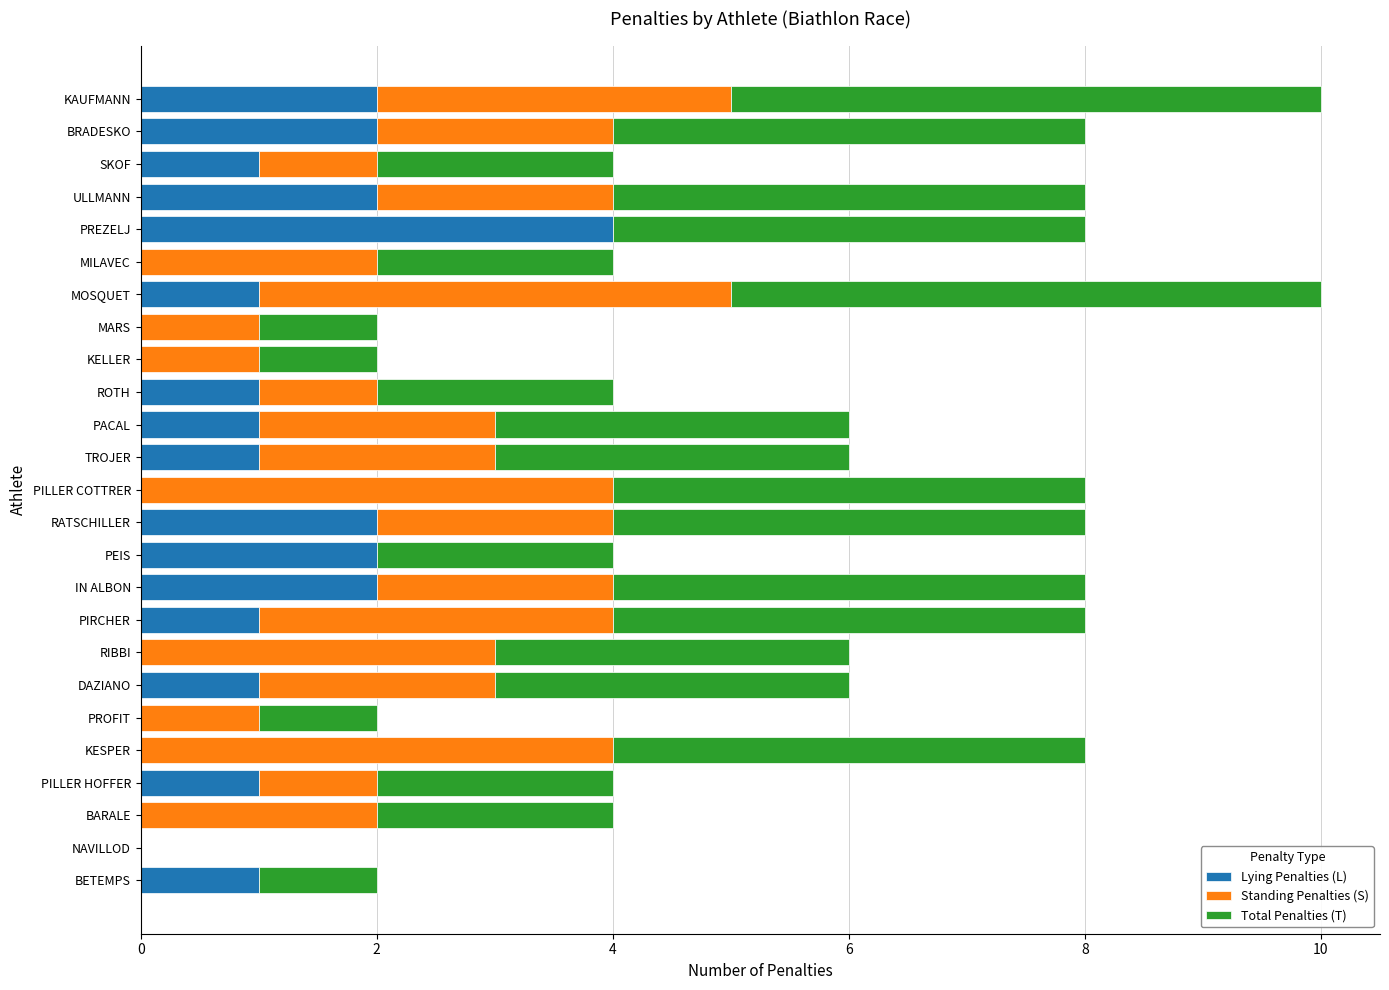

At which label does Lying Penalties (L) reach its peak?

PREZELJ